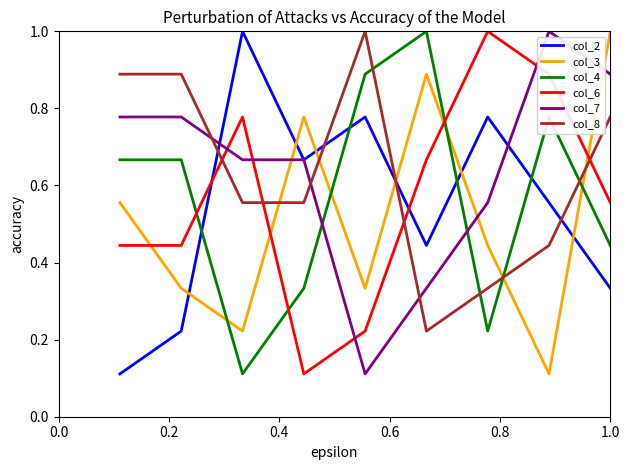

What is the highest value of the col_8 series?

1.0